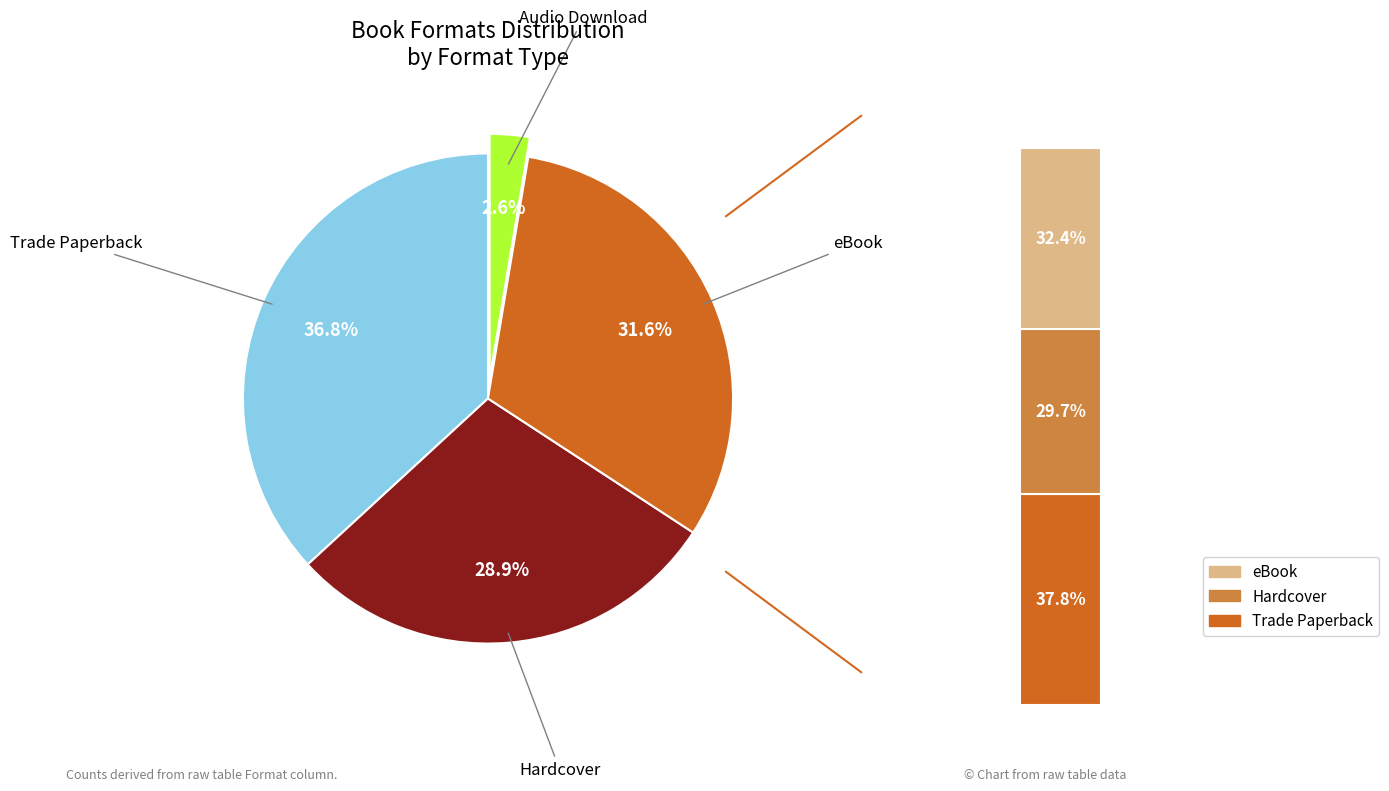

Is there any slice that represents more than half of the pie?

No